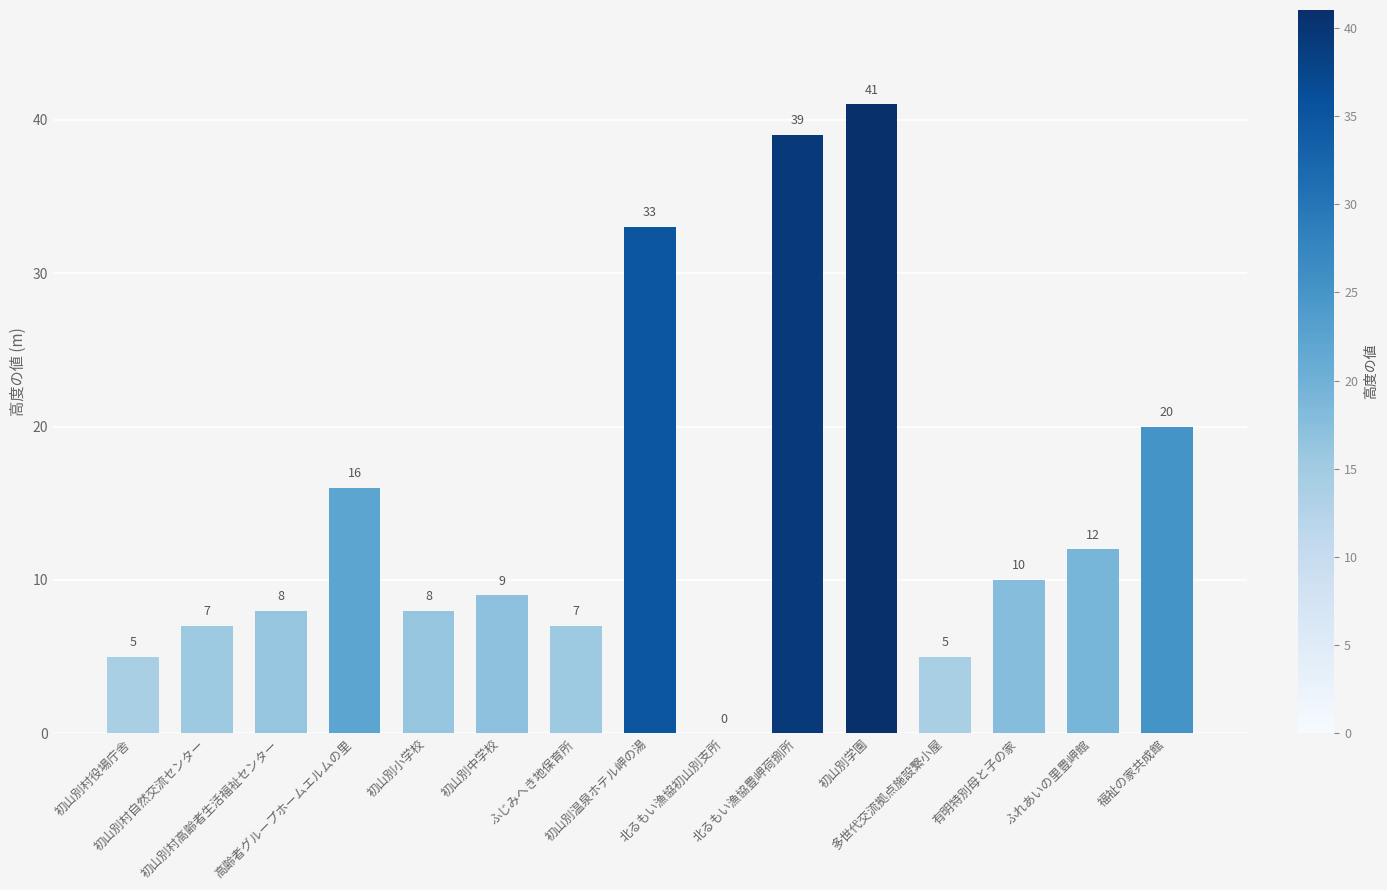

What is the difference between the values at 有明特別母と子の家 and ふじみへき地保育所?

3